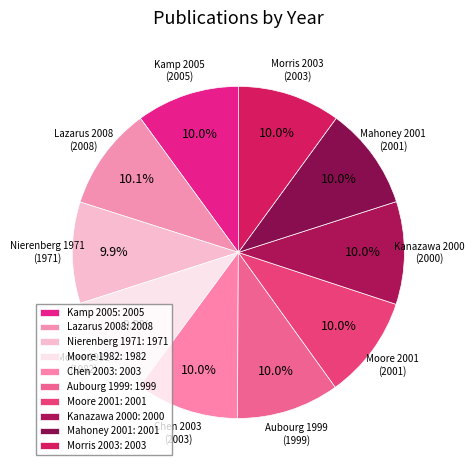

Between Lazarus 2008 and Mahoney 2001, which is larger?

Lazarus 2008